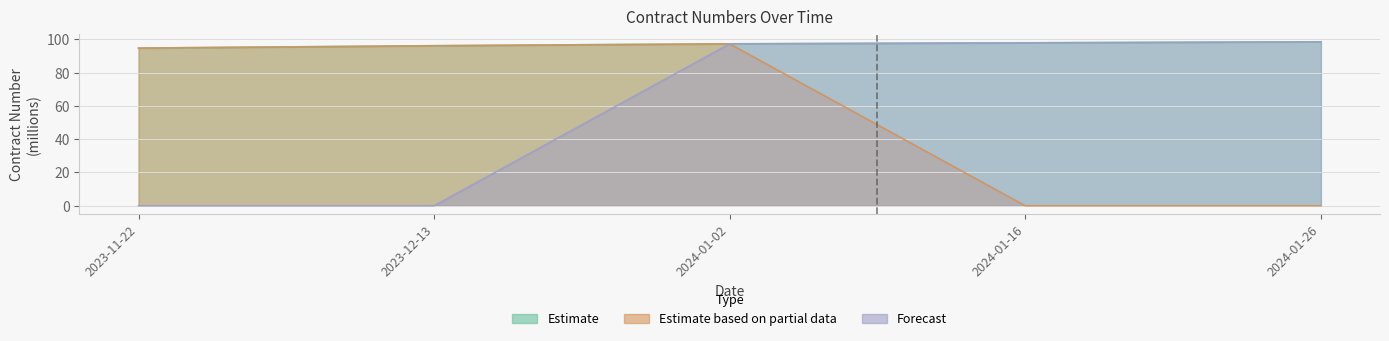

What is the label of the 3rd point from the left?

2024-01-02